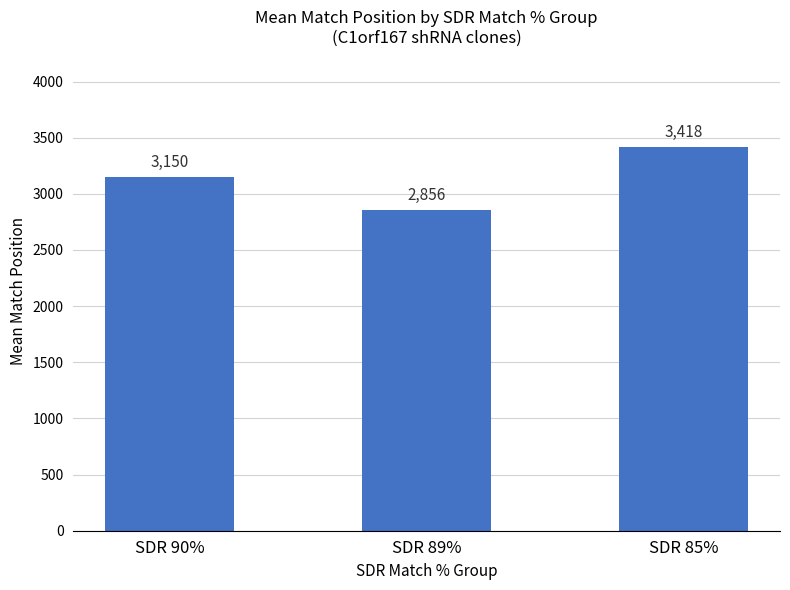

How many bars are there in total?

3